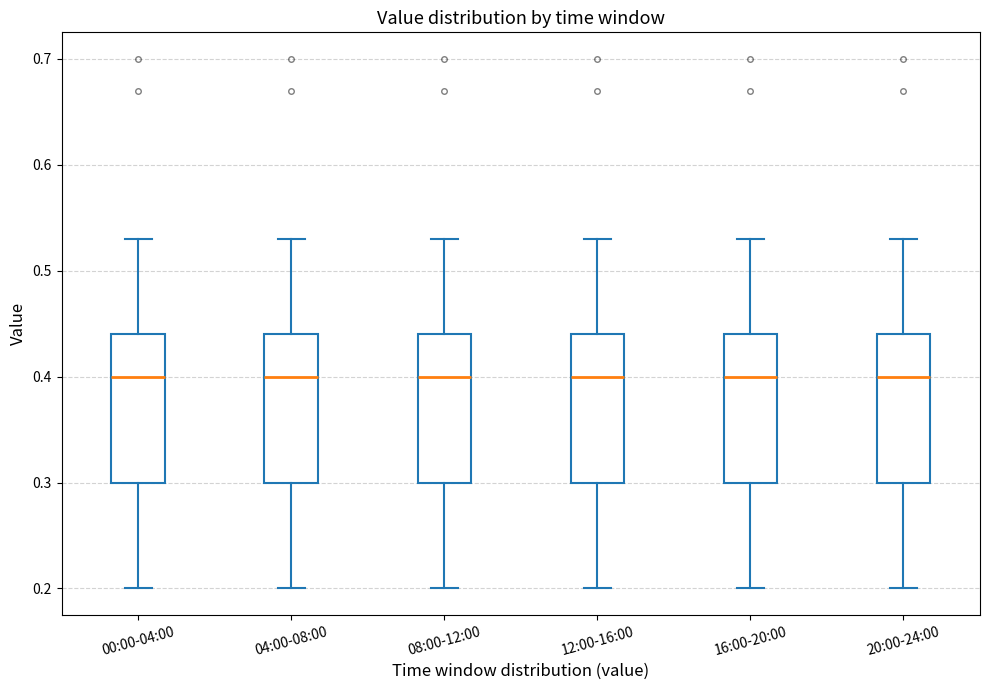

Where is the upper edge of the box for 08:00-12:00 on the y-axis? The values are not printed on the chart, so give them approximately, as read against the axis.

0.44